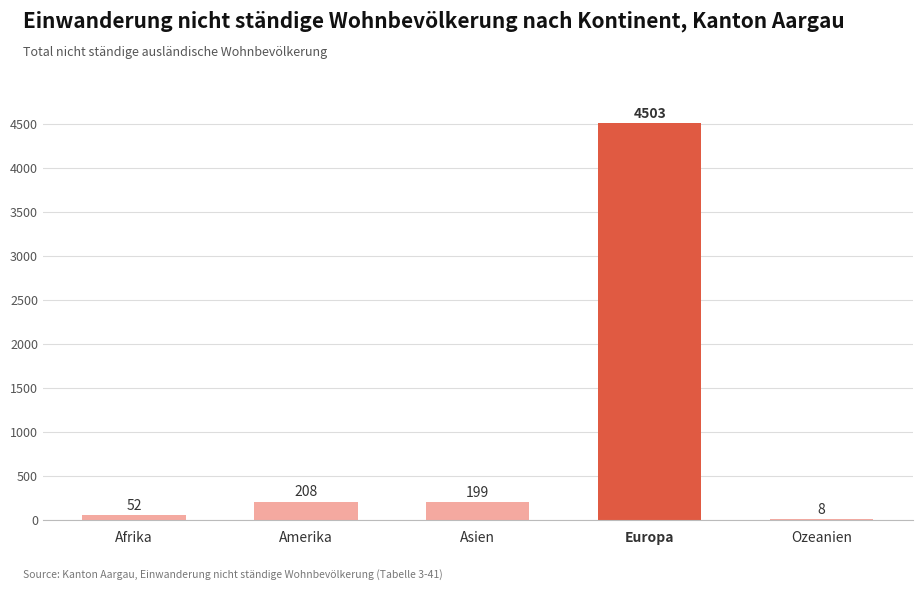

Which label corresponds to the largest value in the chart?

Europa